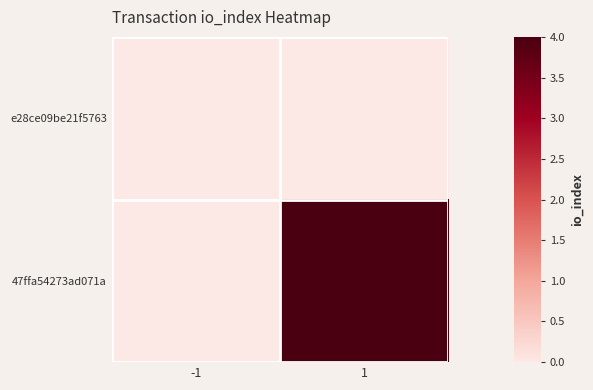

Reading left to right, what are all the values shown in this chart?

e28ce09be21f5763: -1=0	1=0
47ffa54273ad071a: -1=0	1=4